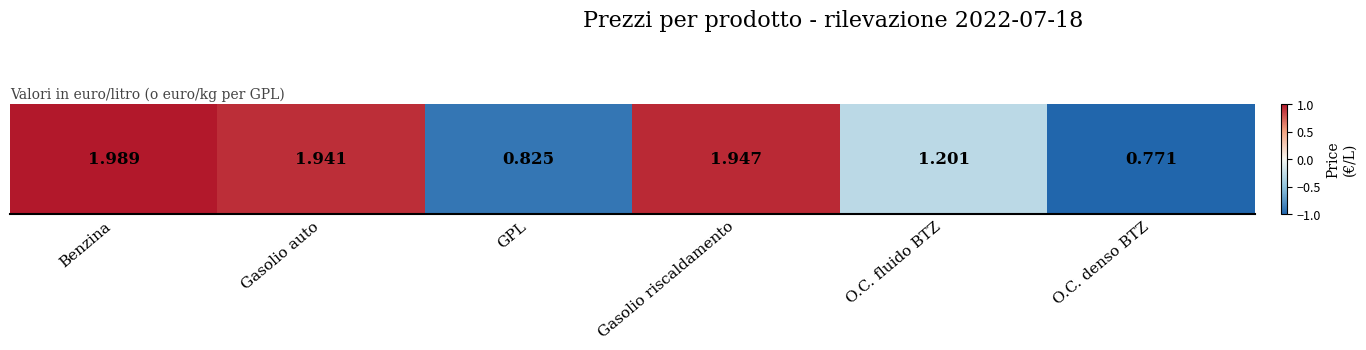

Rank the categories by value from lowest to highest.

O.C. denso BTZ, GPL, O.C. fluido BTZ, Gasolio auto, Gasolio riscaldamento, Benzina